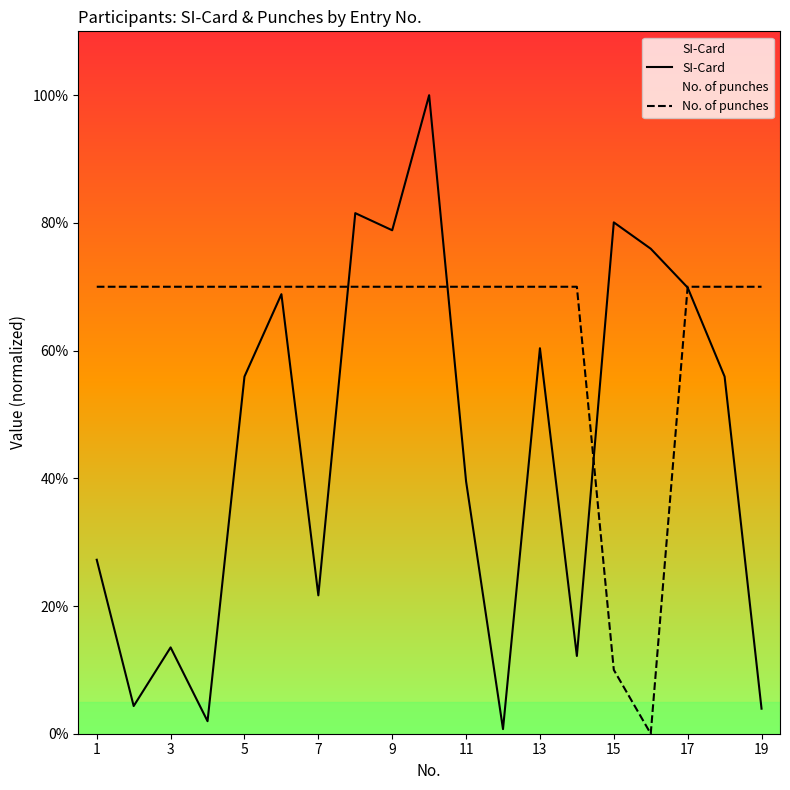

What is the sum of all No. of punches values?

1200.0